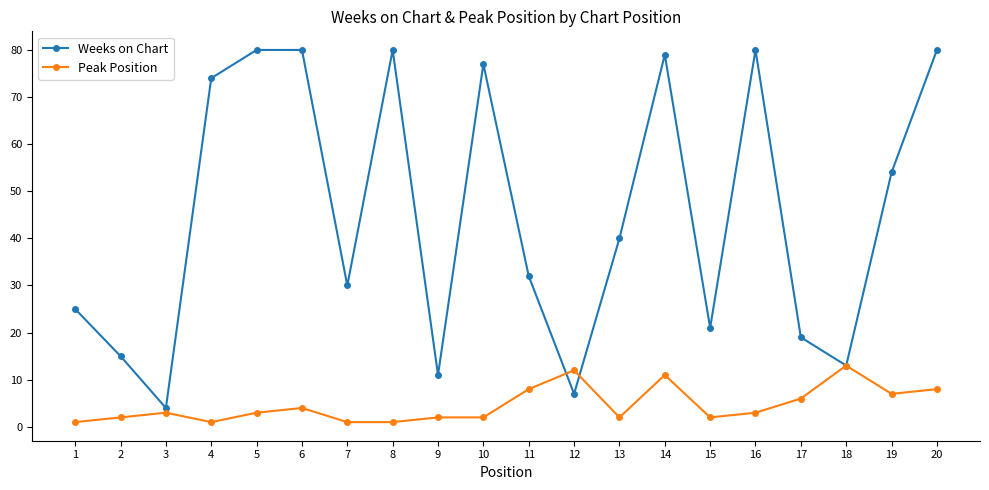

Count the number of data series in this chart.

2